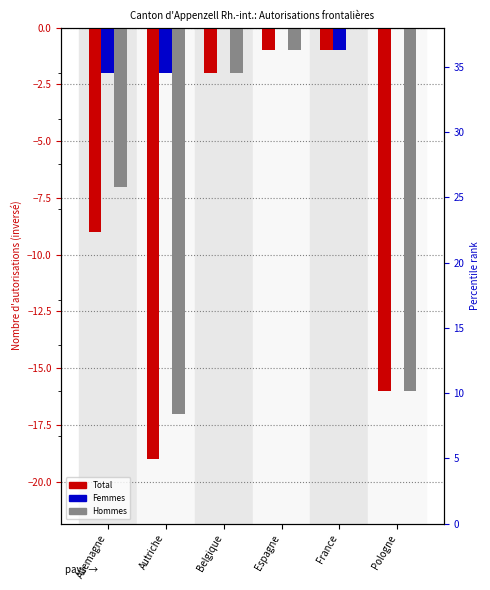

At which label does Hommes reach its minimum?

Autriche